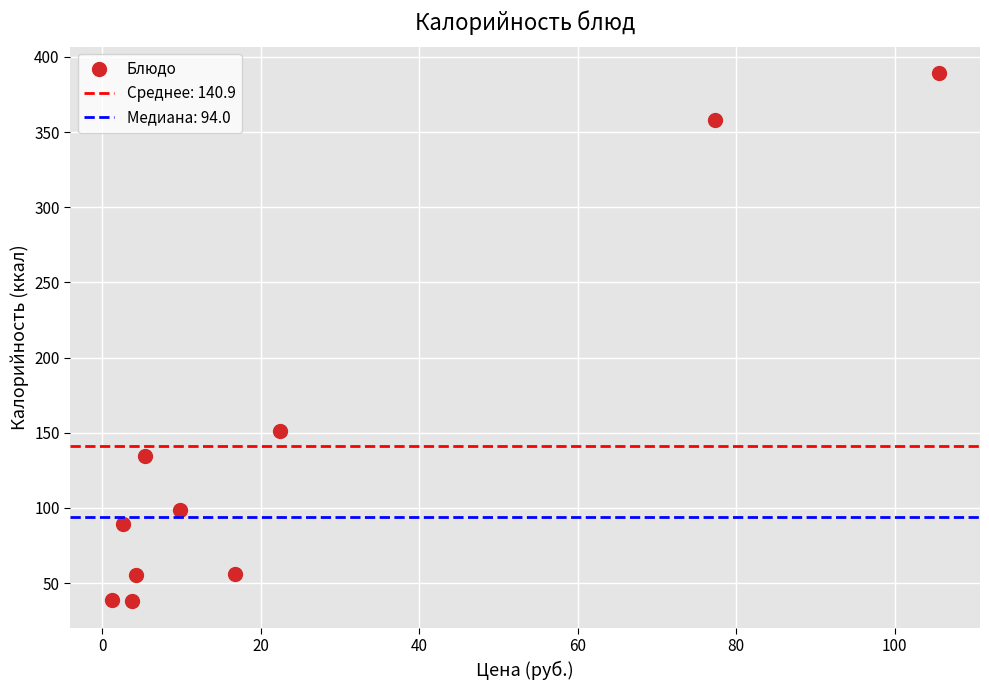

What is the average X value?

24.9